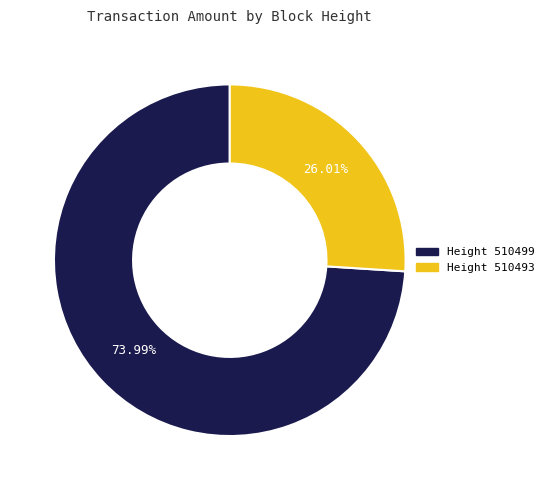

Is there a majority slice in this chart?

Yes